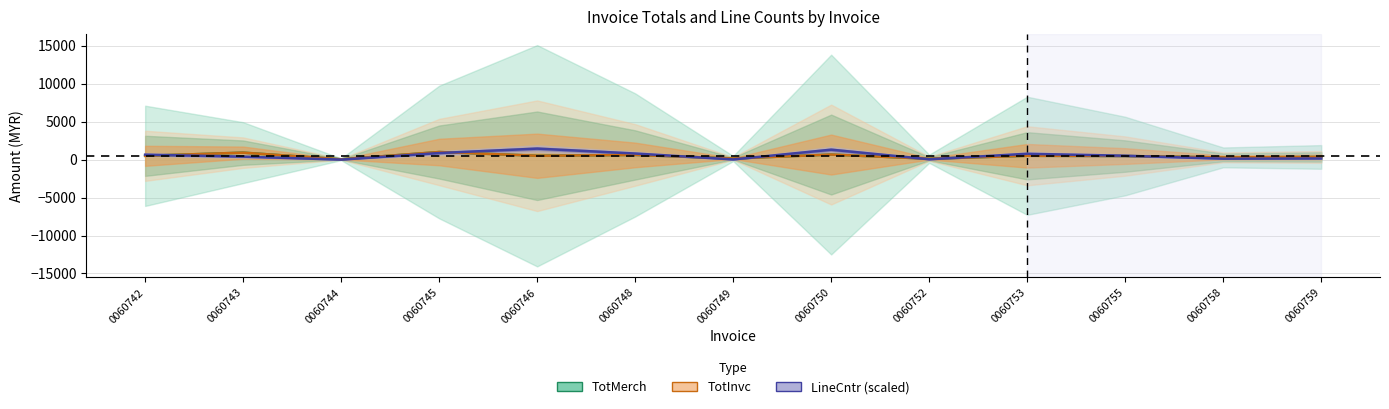

How many data points in LineCntr (scaled) are above 517?

7